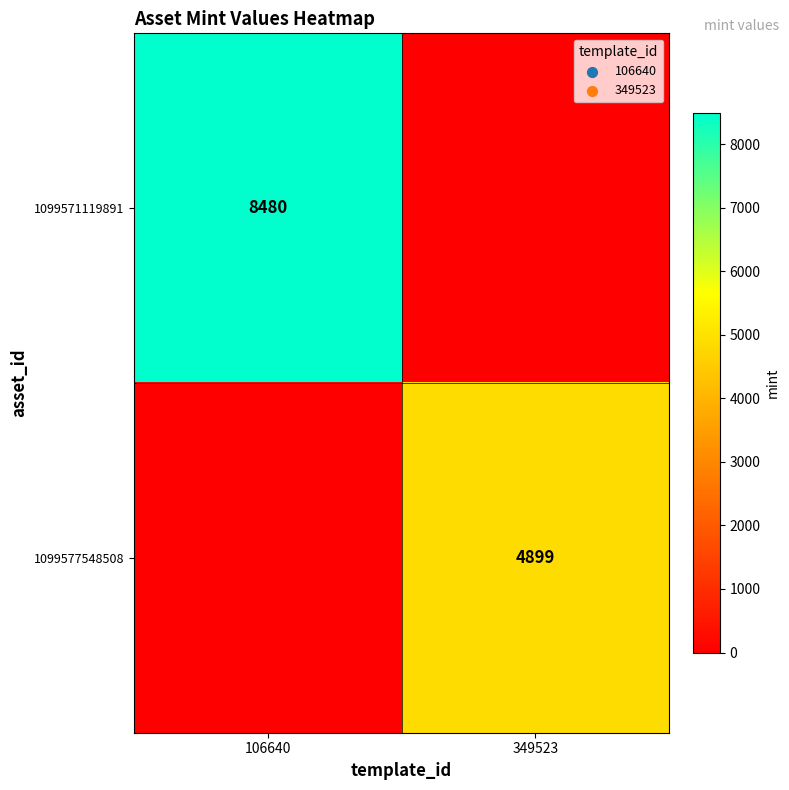

True or false: 1099577548508 has a value of 1635 at 349523.

False